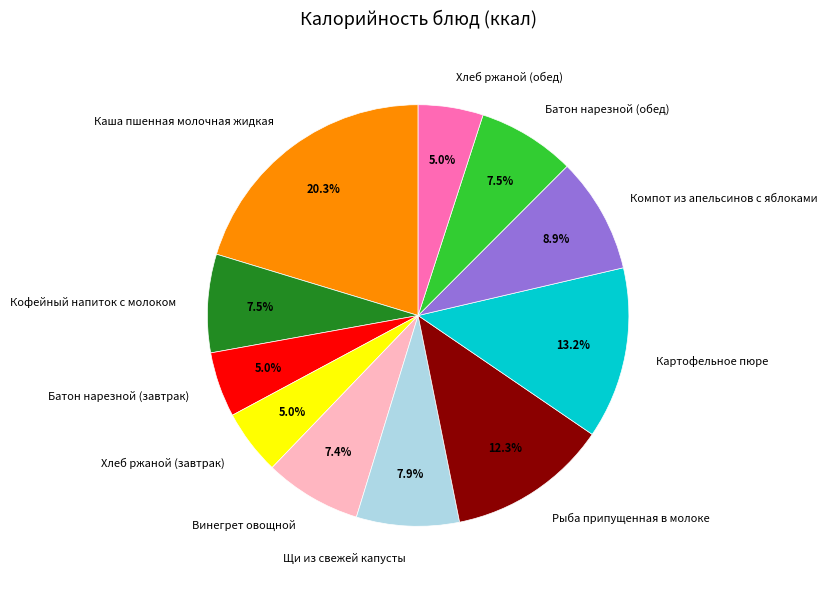

Which has a higher value, Хлеб ржаной (обед) or Картофельное пюре?

Картофельное пюре